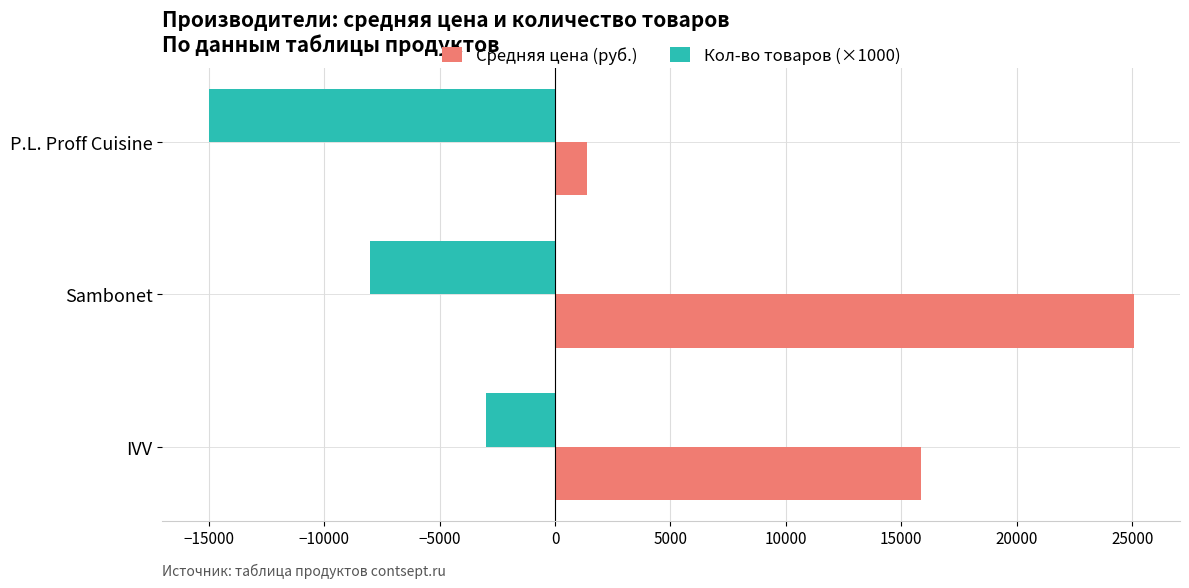

The Кол-во товаров (×1000) series shows -4466.8 at IVV. True or false?

False